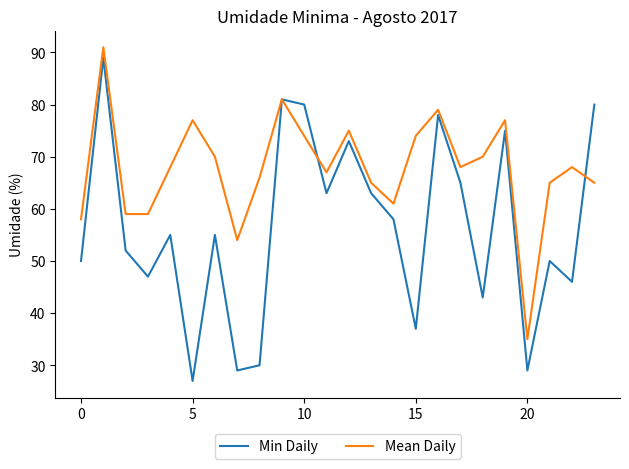

Which series has the widest spread of values?

Min Daily